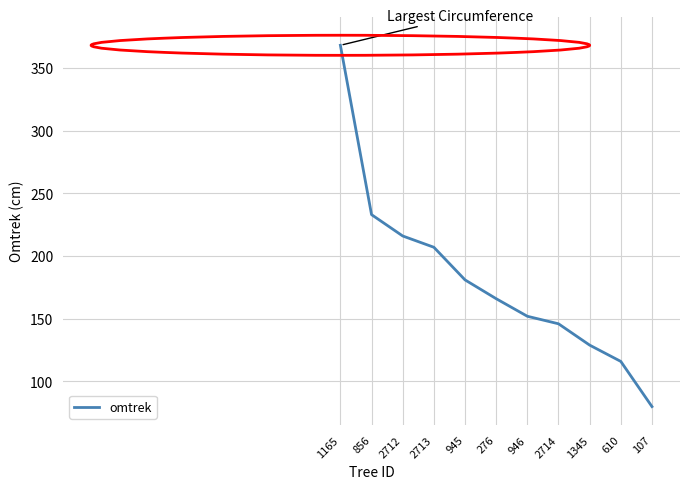

What is the smallest value displayed?

80